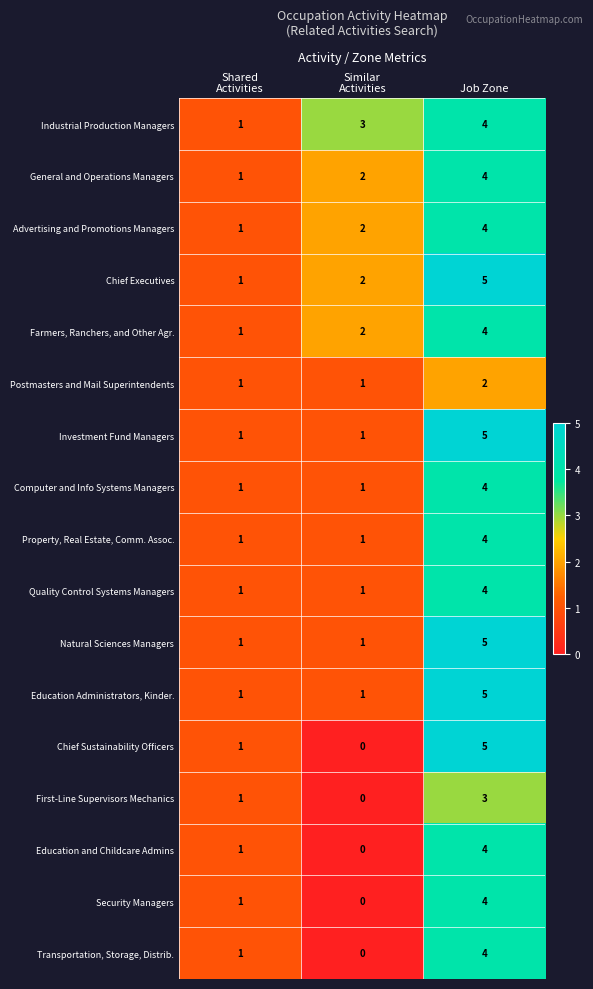

True or false: Advertising and Promotions Managers has a value of 2 at Job Zone.

False